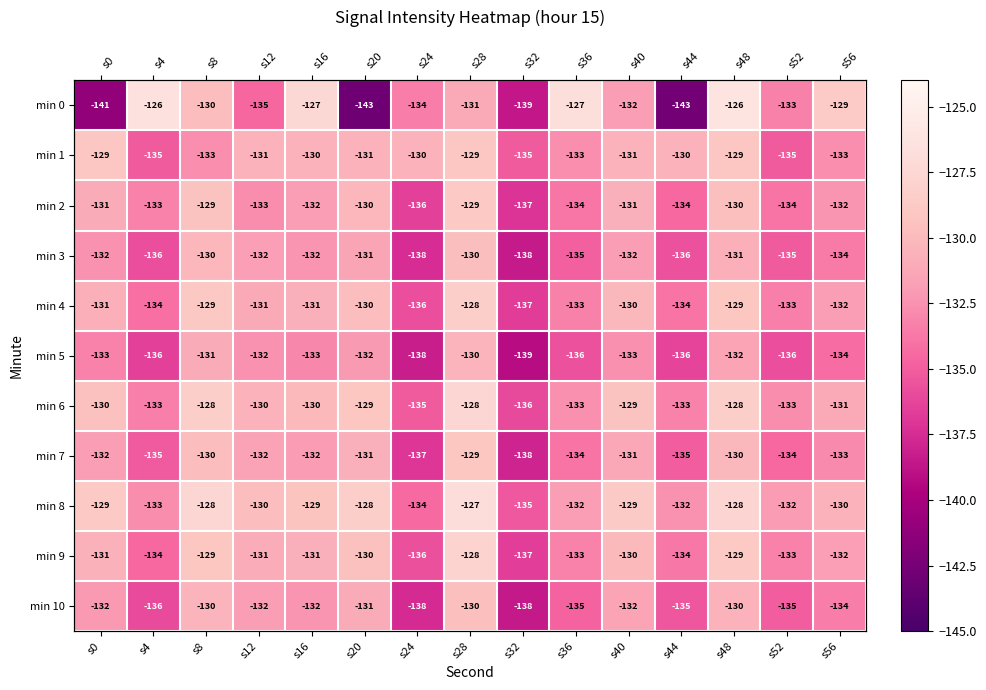

Rank the series by their maximum value, from highest to lowest.

min 0, min 8, min 6, min 9, min 4, min 2, min 1, min 7, min 10, min 3, min 5